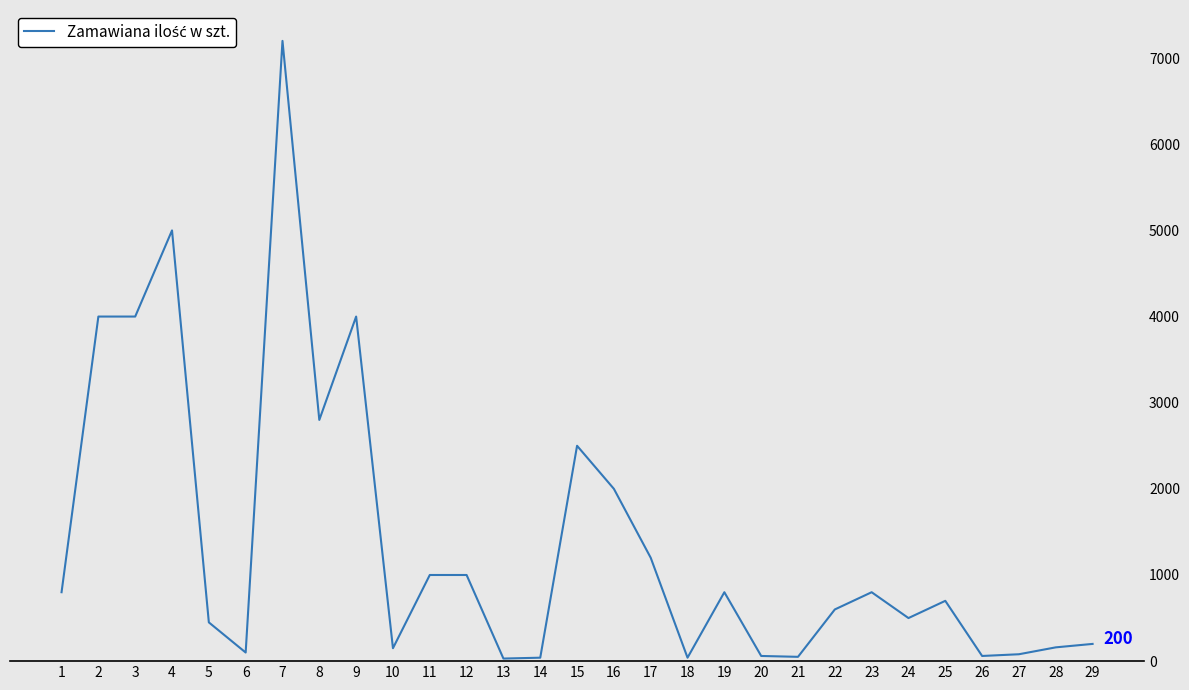

Where does the data first go above 700?

1